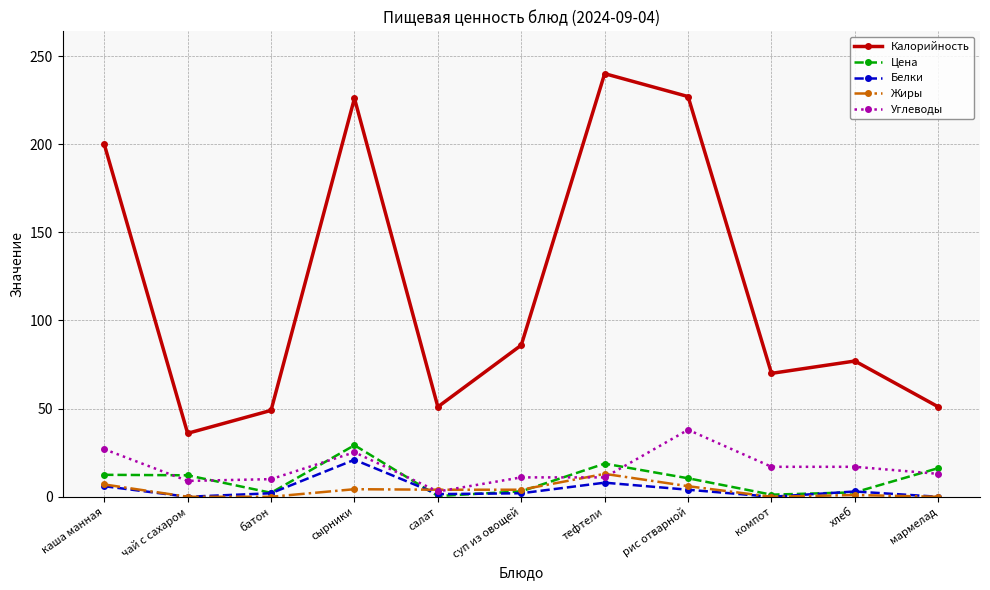

Where is Белки nearest to the value 10?

тефтели